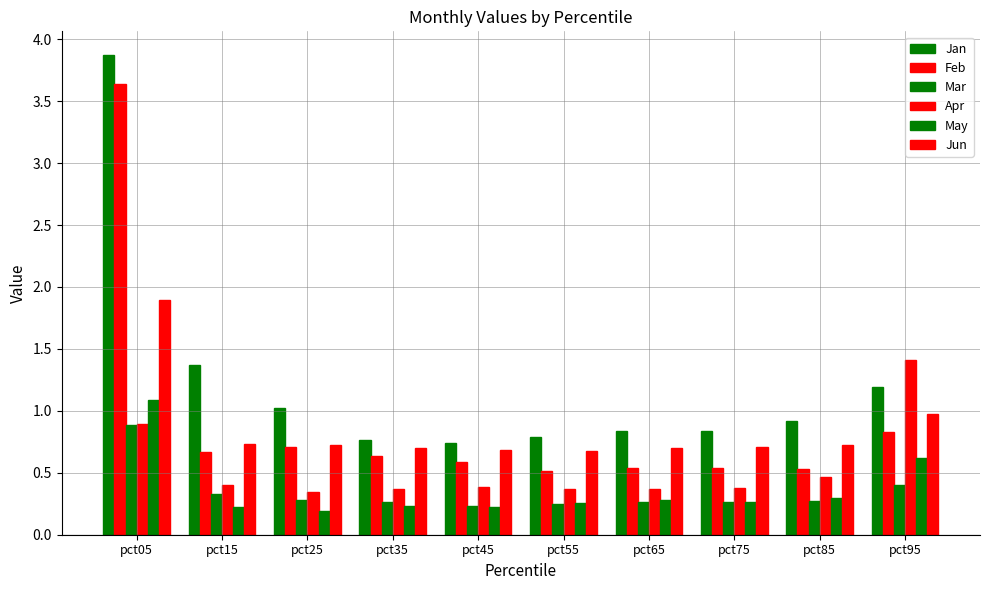

At how many categories does at least one series exceed 2?

1